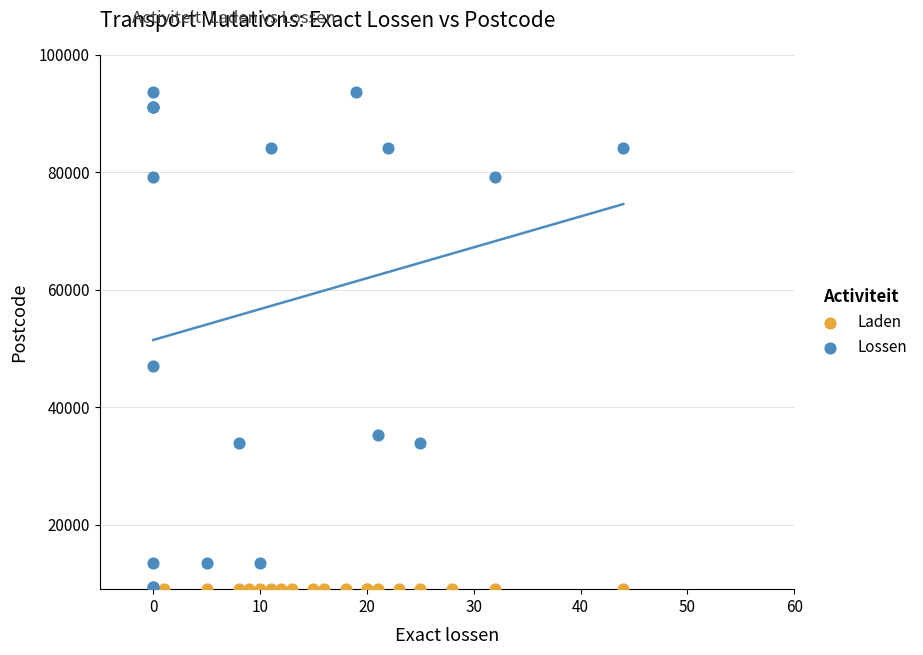

Which series contains the highest Y value?

Lossen